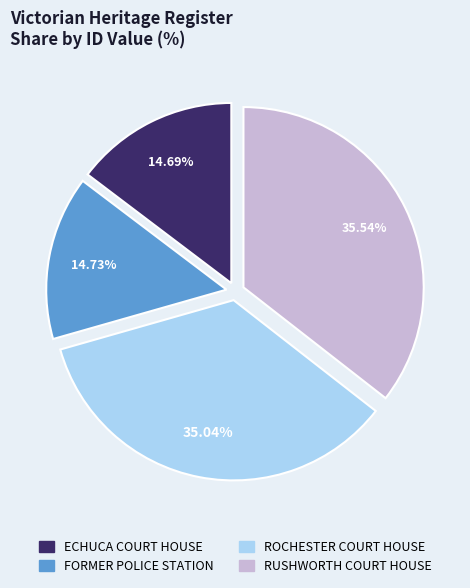

Does ROCHESTER COURT HOUSE account for over 50% of the chart?

No